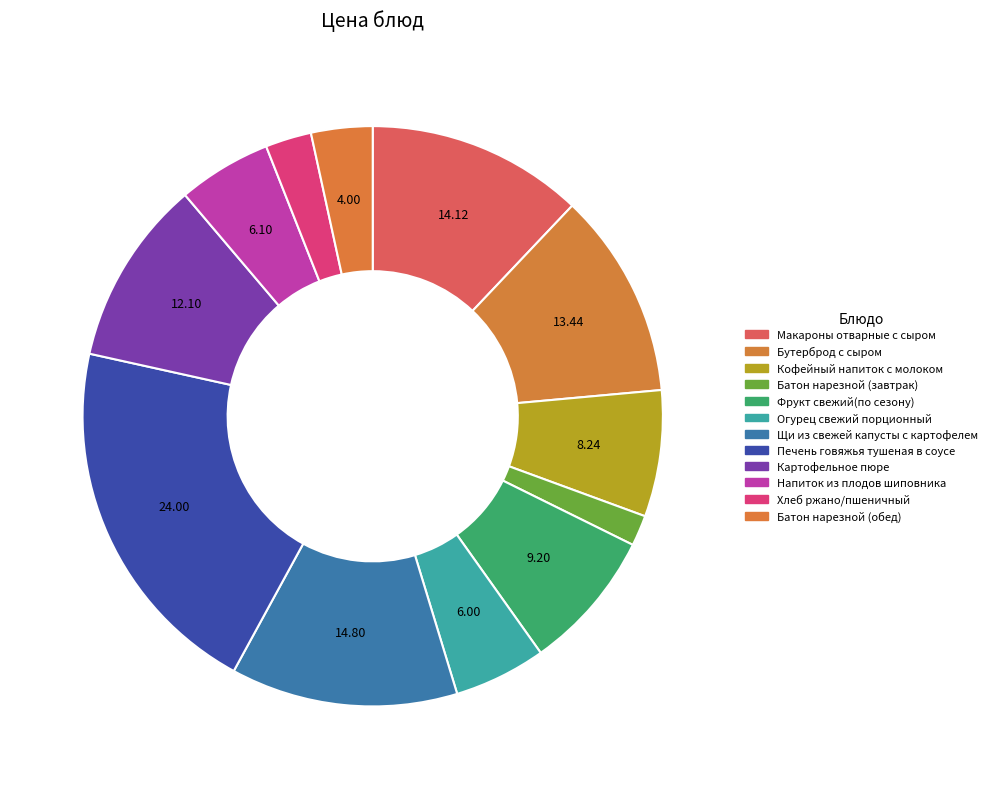

To the nearest percent, what is the difference between the Батон нарезной (обед) and Фрукт свежий(по сезону) slice percentages?

4%